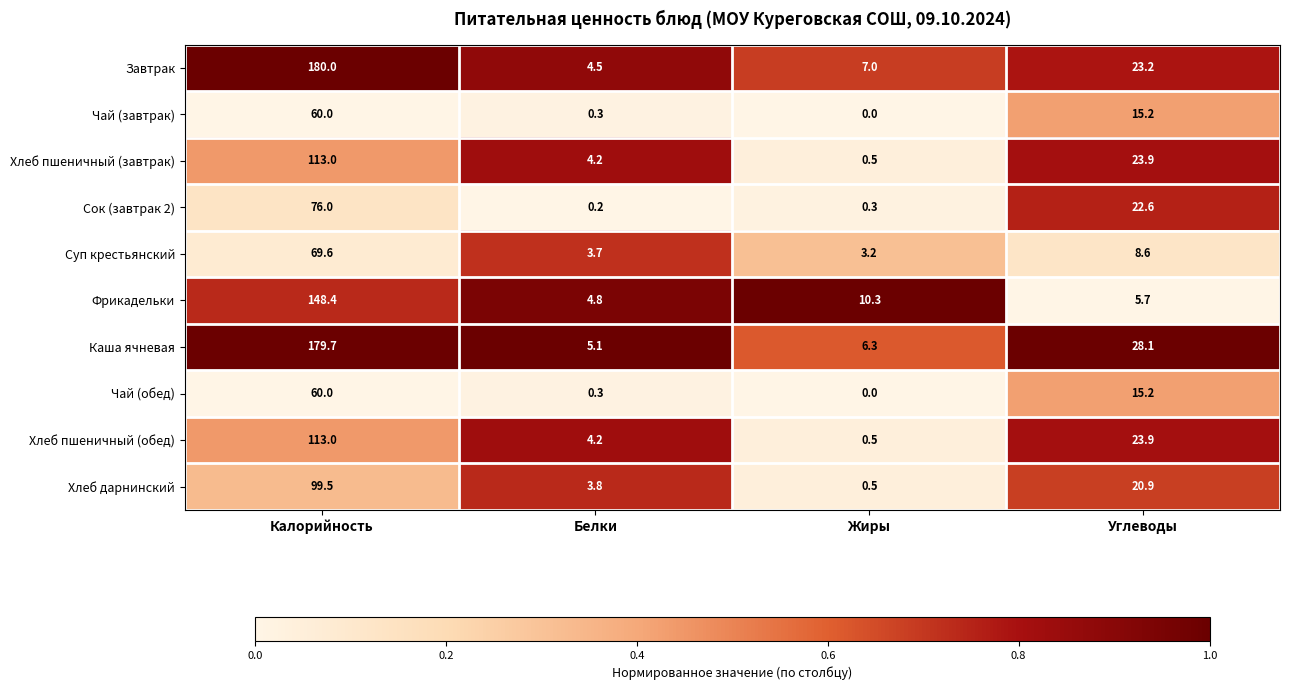

What is the total value across all series at Углеводы?

187.3